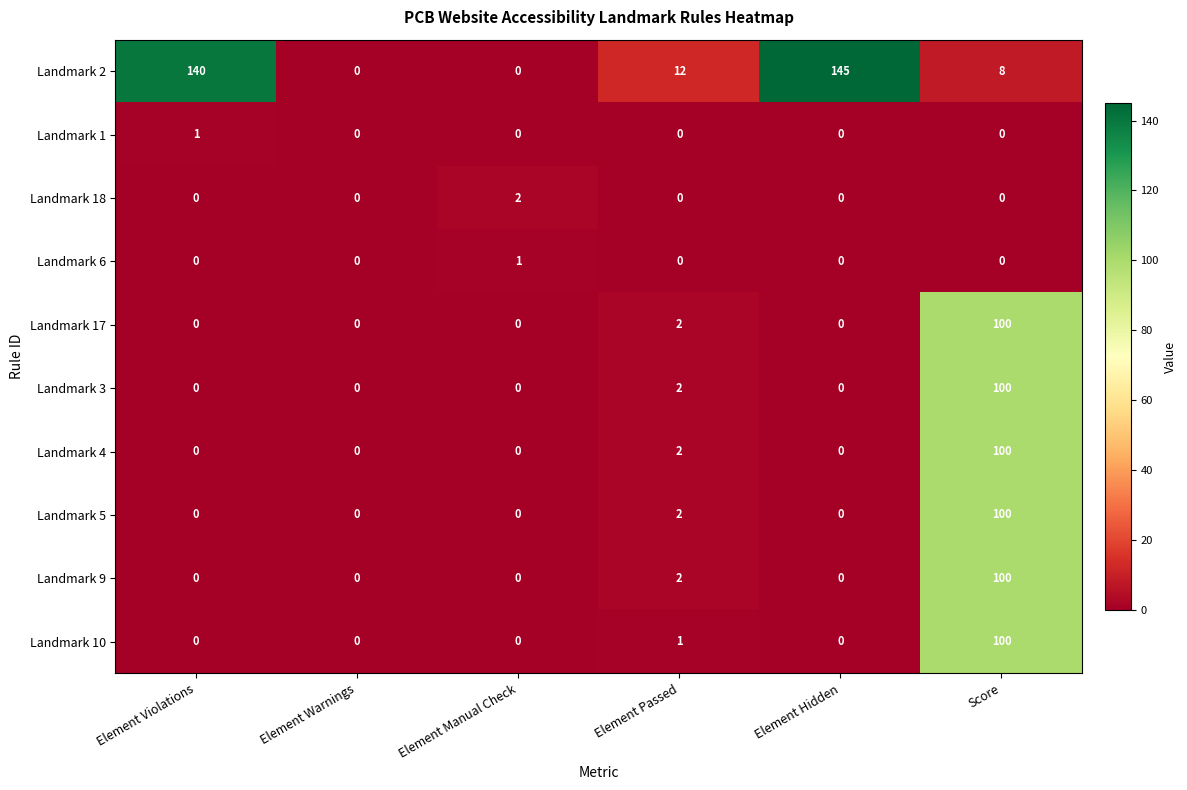

What is the average value of the Landmark 4 series?

17